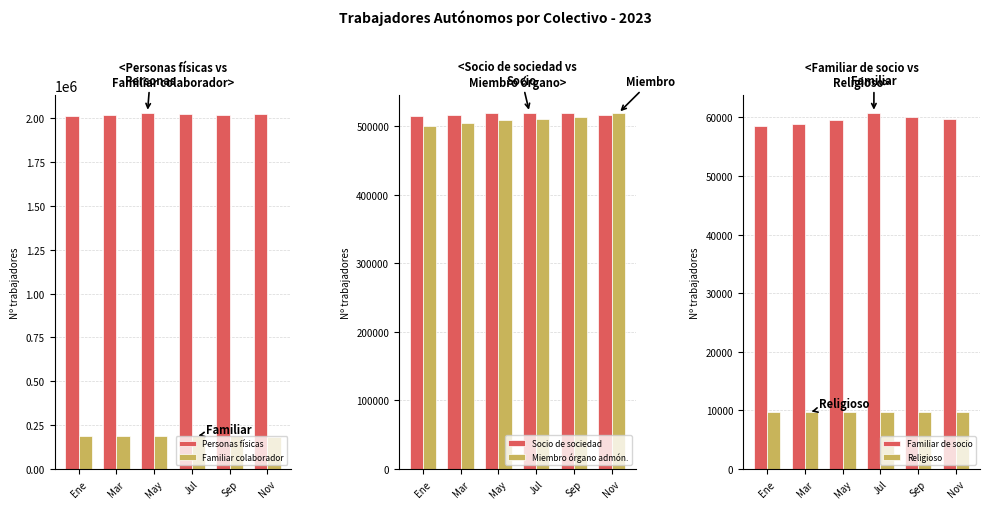

True or false: Religioso has a value of 13776 at Mar.

False